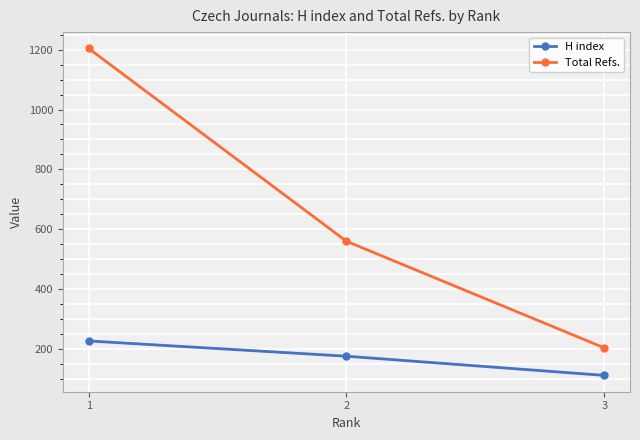

What is the difference between the maximum and minimum values in the H index series?

115